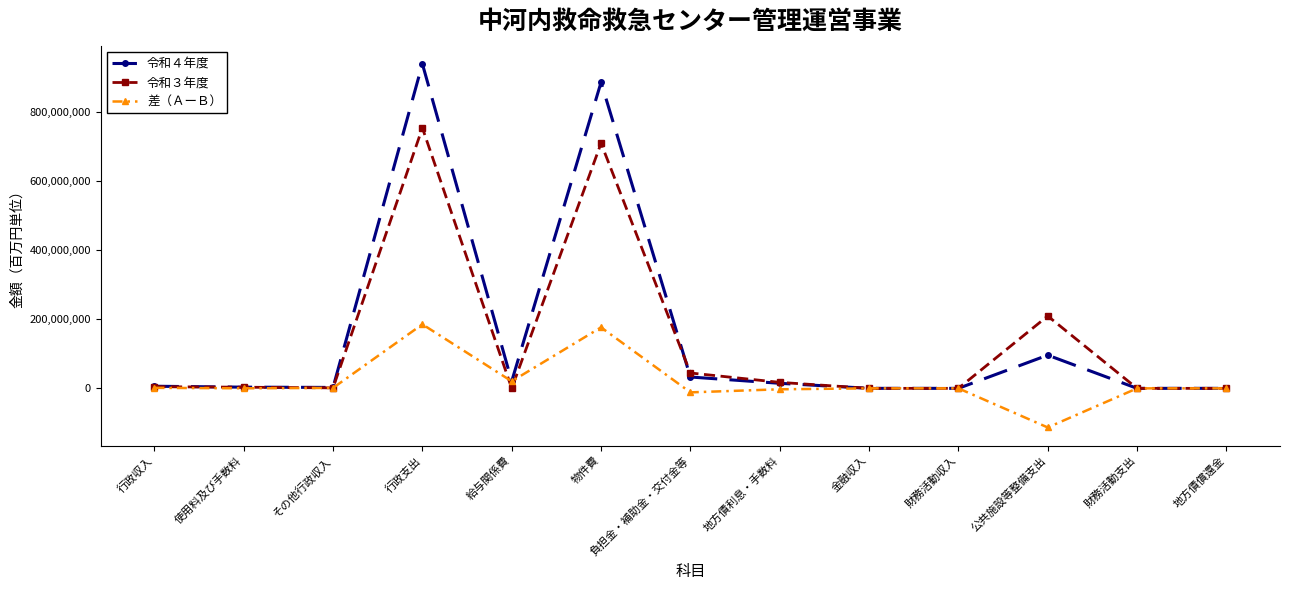

Which series has the largest range (max minus min)?

令和４年度